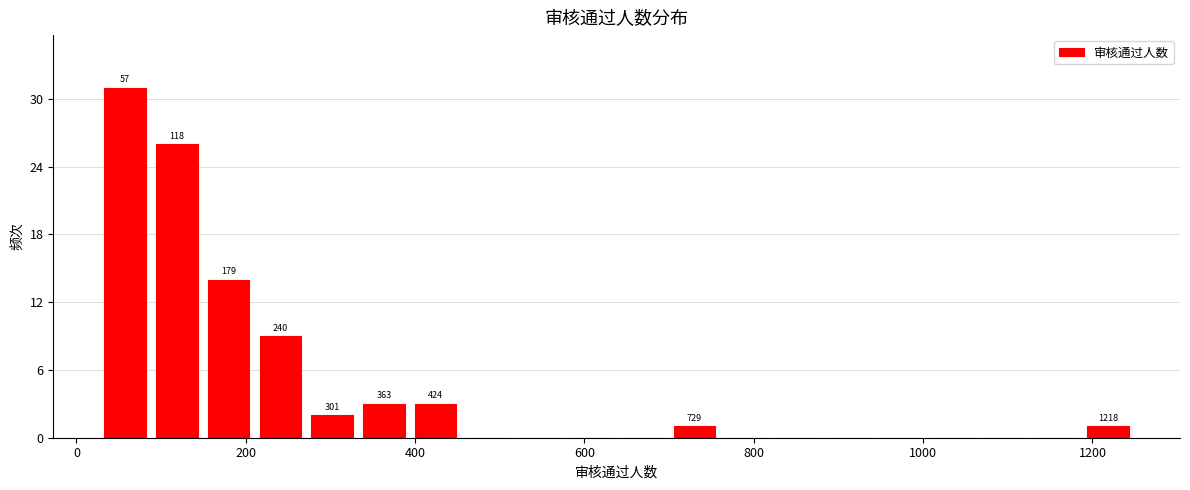

Around what value on the x-axis is the tallest bar? Give the approximate position of its centre, as read against the axis.

60